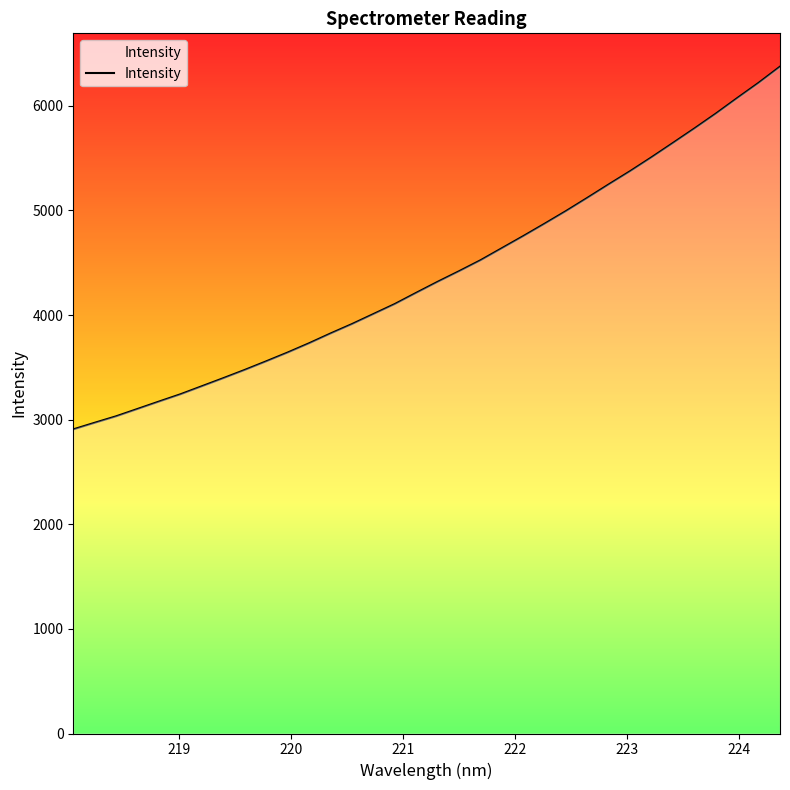

What is the smallest value displayed?

2907.0